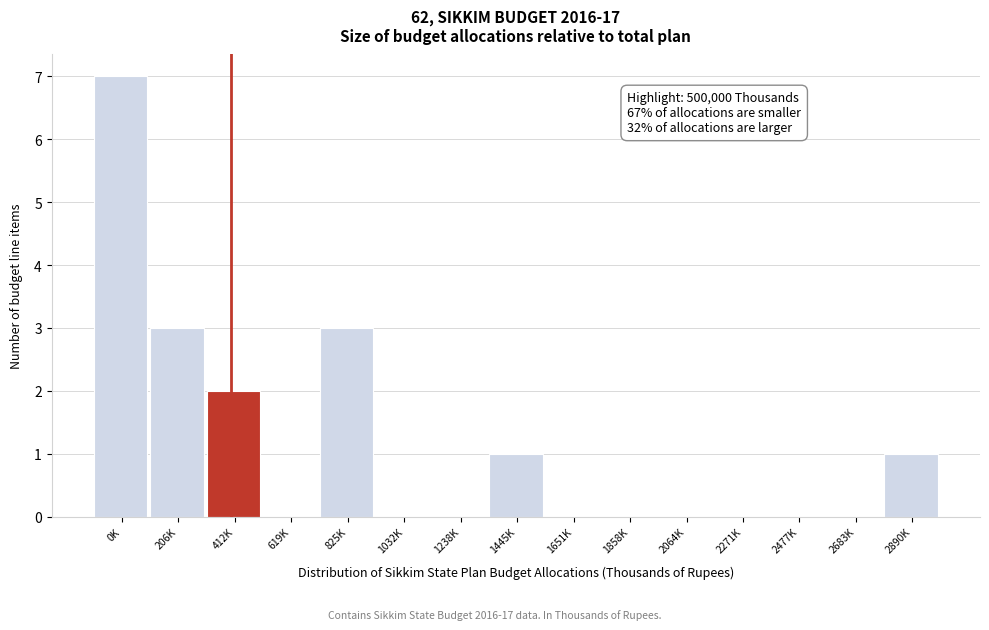

Reading right to left, list all the values displayed in this chart.

2890K=1	2683K=0	2477K=0	2271K=0	2064K=0	1858K=0	1651K=0	1445K=1	1238K=0	1032K=0	825K=3	619K=0	412K=2	206K=3	0K=7